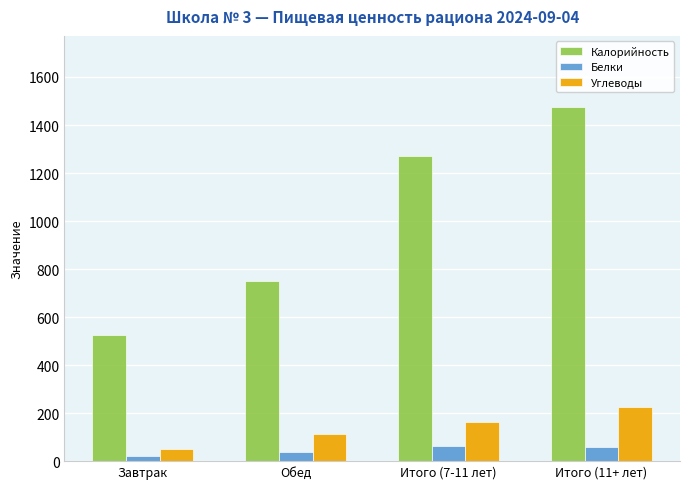

Which series changed the most between Обед and Итого (7-11 лет)?

Калорийность